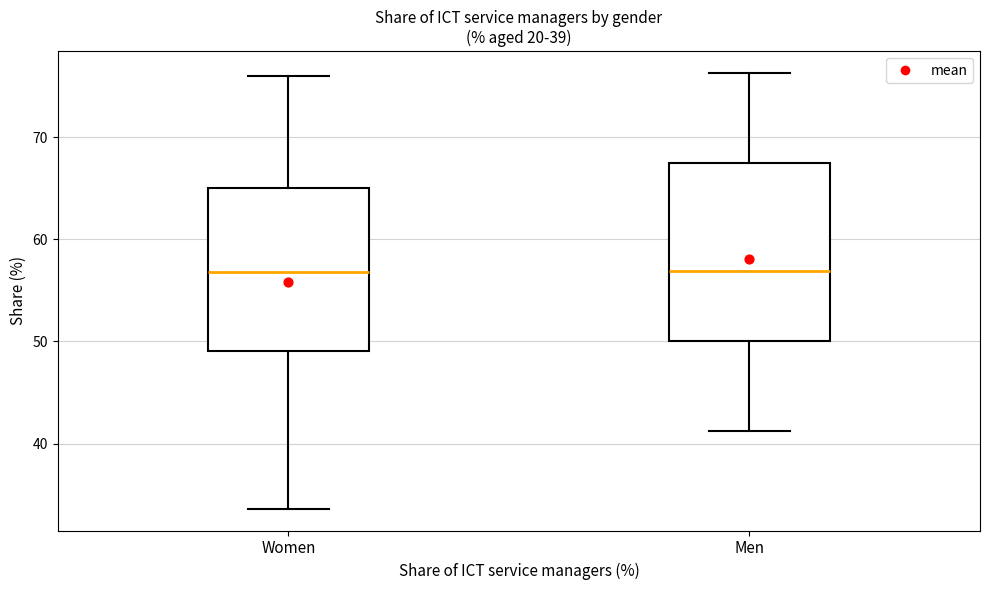

Reading left to right, read every box against the y-axis: the position of its median line, the range the box covers, and the ends of its whiskers. The values are not printed on the chart, so give them approximately, as read against the axis.

Women: median 57, box 49 to 65, whiskers 34 to 76
Men: median 57, box 50 to 67, whiskers 41 to 76